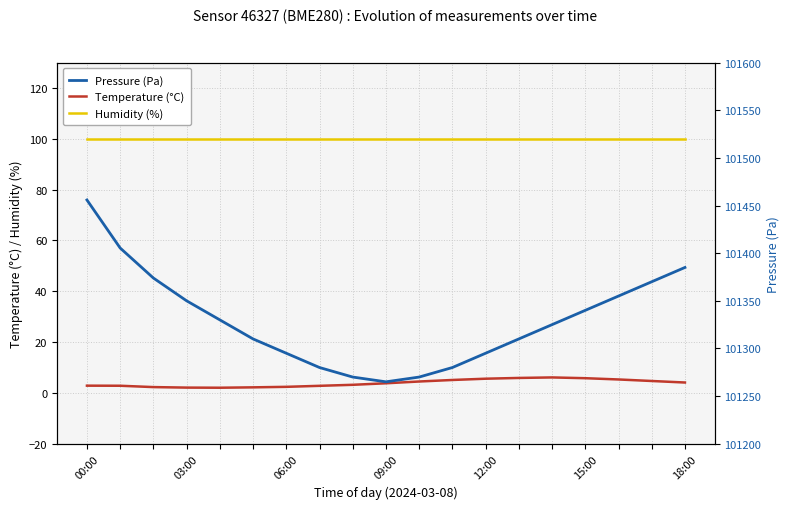

What is the smallest value displayed?

2.0